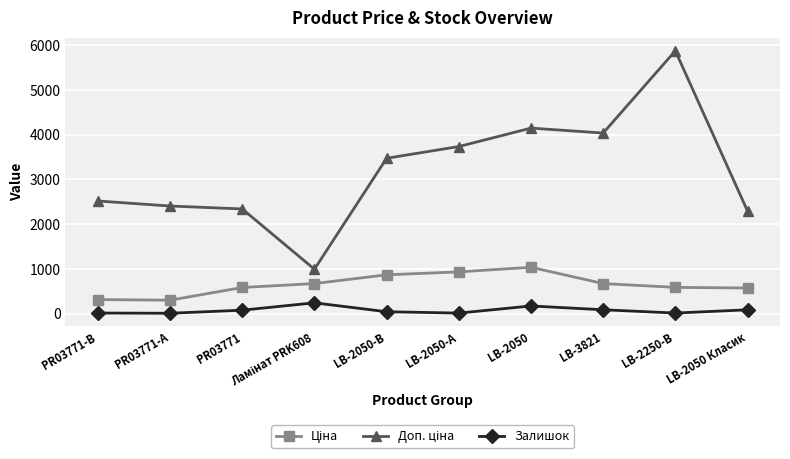

How many data points does each series have?

10